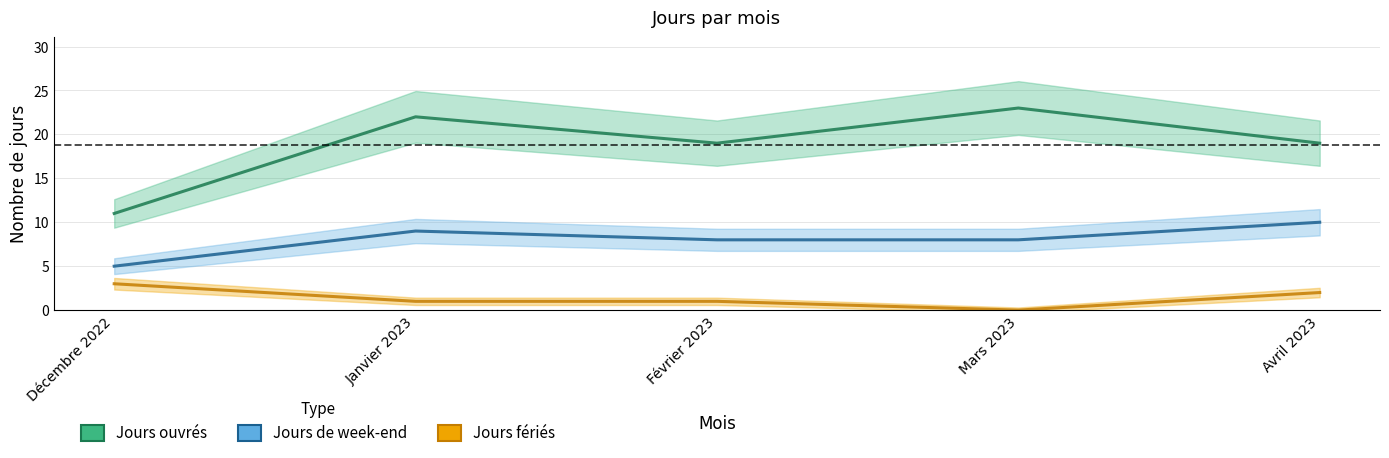

At which label is Jours fériés closest to 1?

Janvier 2023